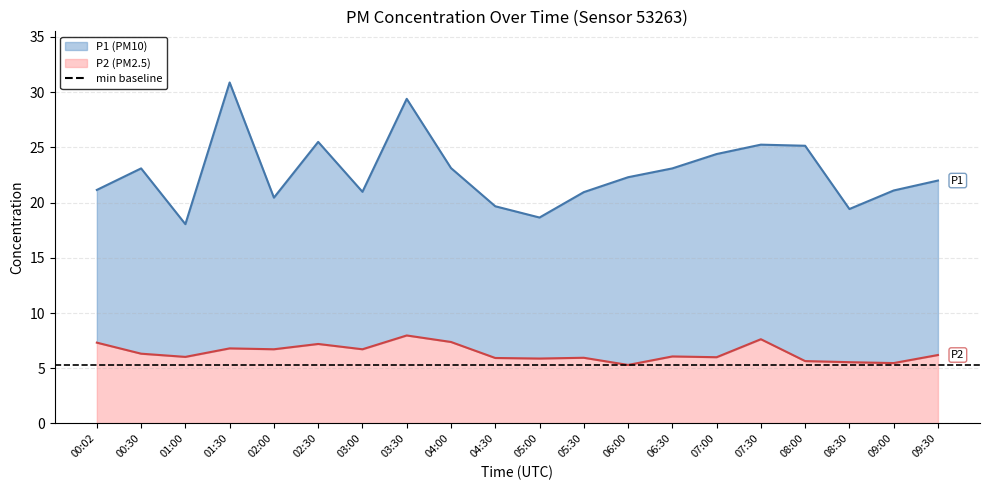

Reading left to right, extract all data points from this chart.

P1 line: 00:02=21.1	00:30=23.1	01:00=18.1	01:30=30.9	02:00=20.4	02:30=25.5	03:00=21.0	03:30=29.4	04:00=23.1	04:30=19.7	05:00=18.6	05:30=20.9	06:00=22.3	06:30=23.1	07:00=24.4	07:30=25.2	08:00=25.1	08:30=19.4	09:00=21.1	09:30=22.0
P2 line: 00:02=7.3	00:30=6.3	01:00=6.0	01:30=6.8	02:00=6.7	02:30=7.2	03:00=6.7	03:30=8.0	04:00=7.4	04:30=5.9	05:00=5.9	05:30=6.0	06:00=5.3	06:30=6.1	07:00=6.0	07:30=7.6	08:00=5.7	08:30=5.5	09:00=5.5	09:30=6.2